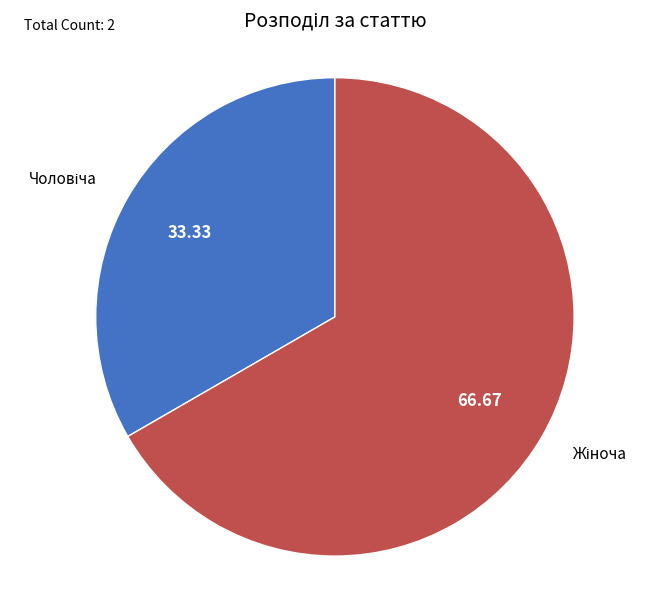

Does any single category account for the majority?

Yes